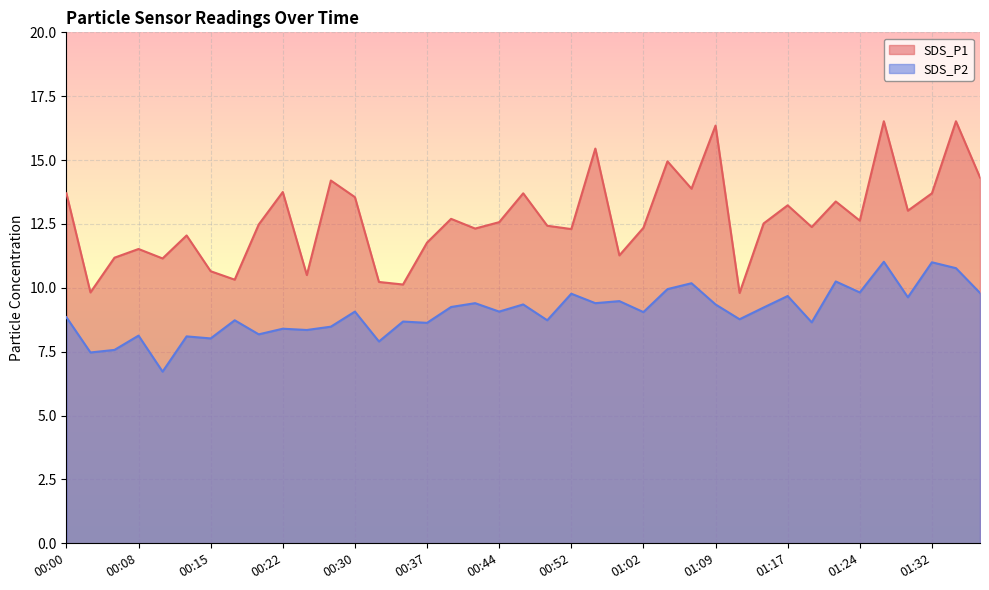

Which has a higher value, 01:07 or 00:32?

01:07